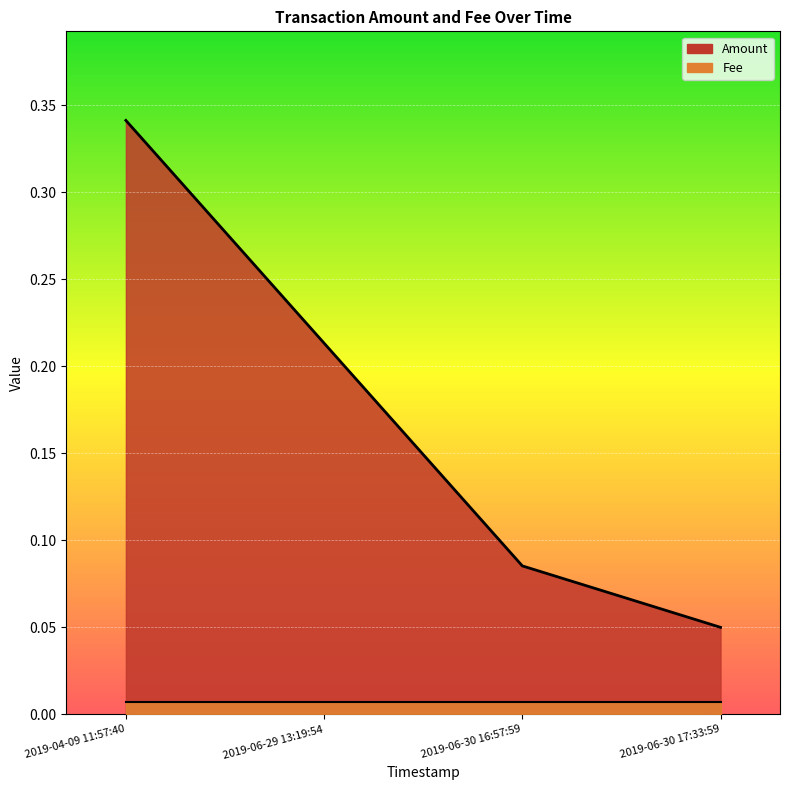

Which label corresponds to the largest value in the chart?

2019-04-09 11:57:40